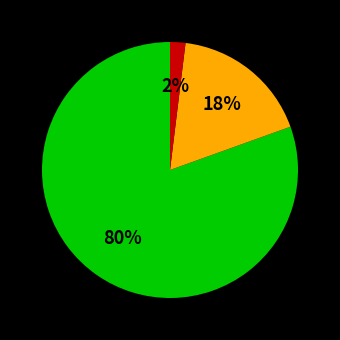

To the nearest percent, what is the average slice percentage?

33%